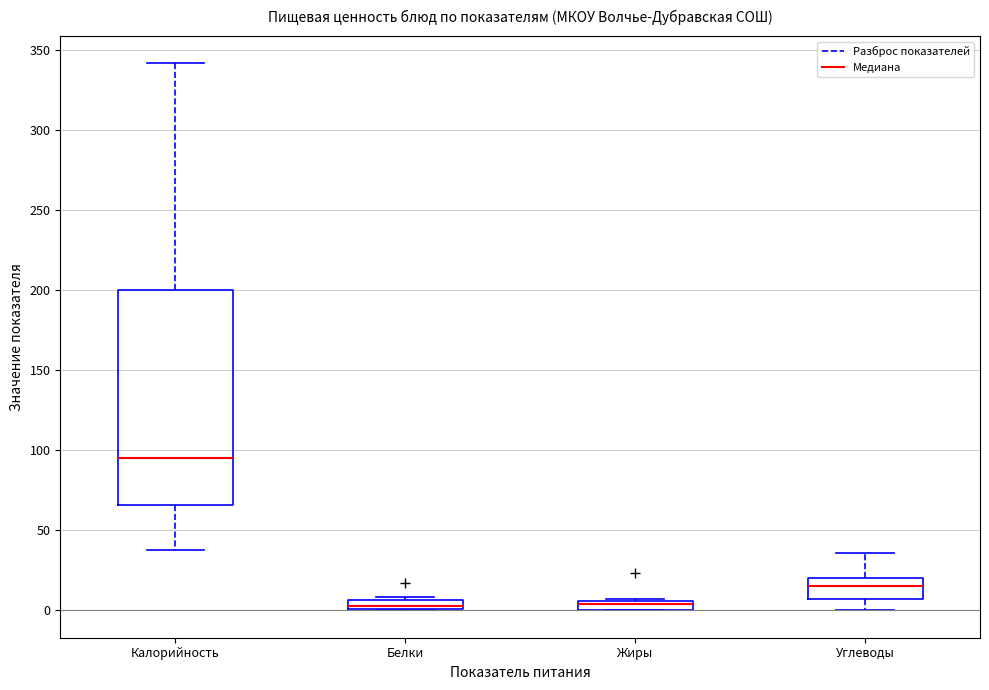

Where is the lower edge of the box for Белки on the y-axis? The values are not printed on the chart, so give them approximately, as read against the axis.

0